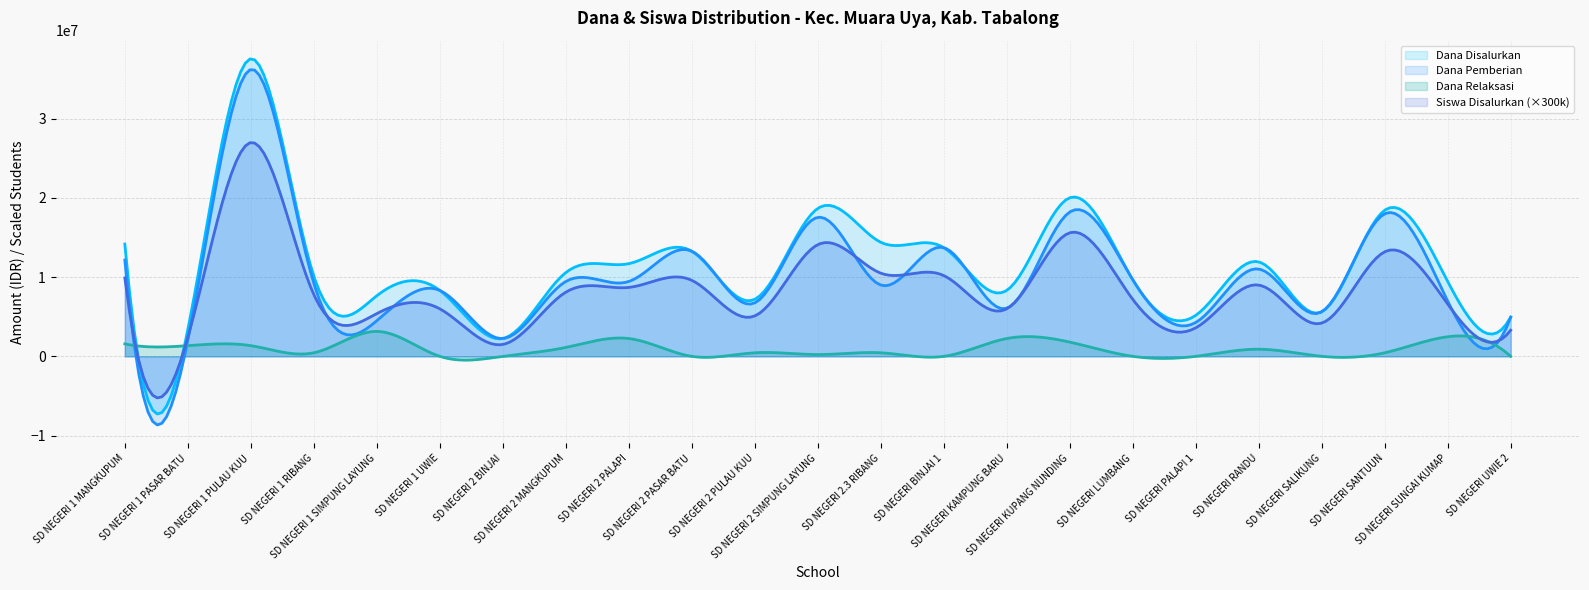

What is the label of the 8th point from the right?

SD NEGERI KUPANG NUNDING